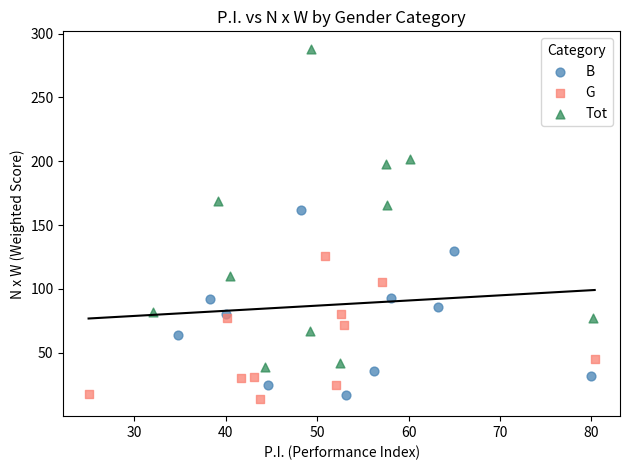

Which series has the widest spread of Y values?

Tot